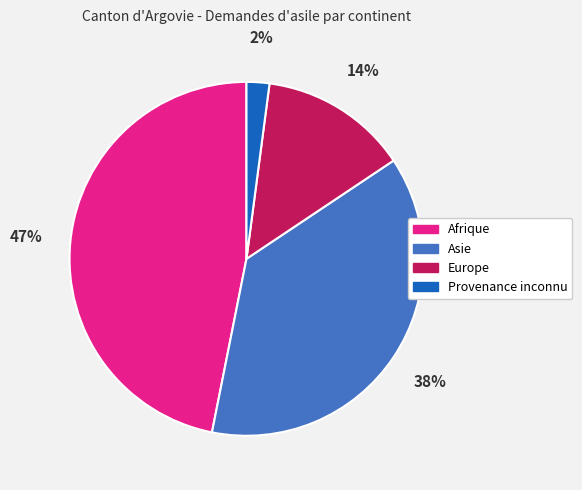

Is there a majority slice in this chart?

No